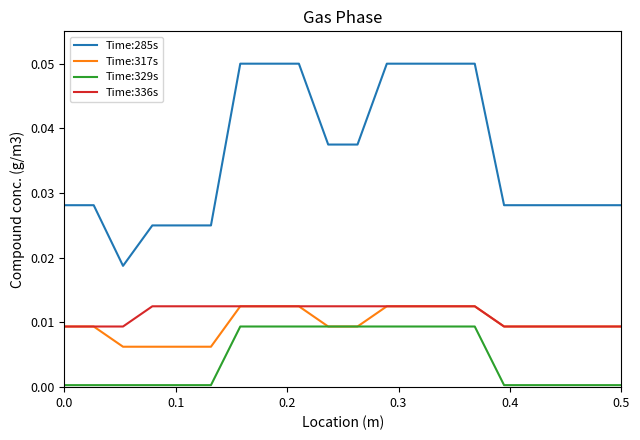

Which series has the largest total across all categories?

Time:285s